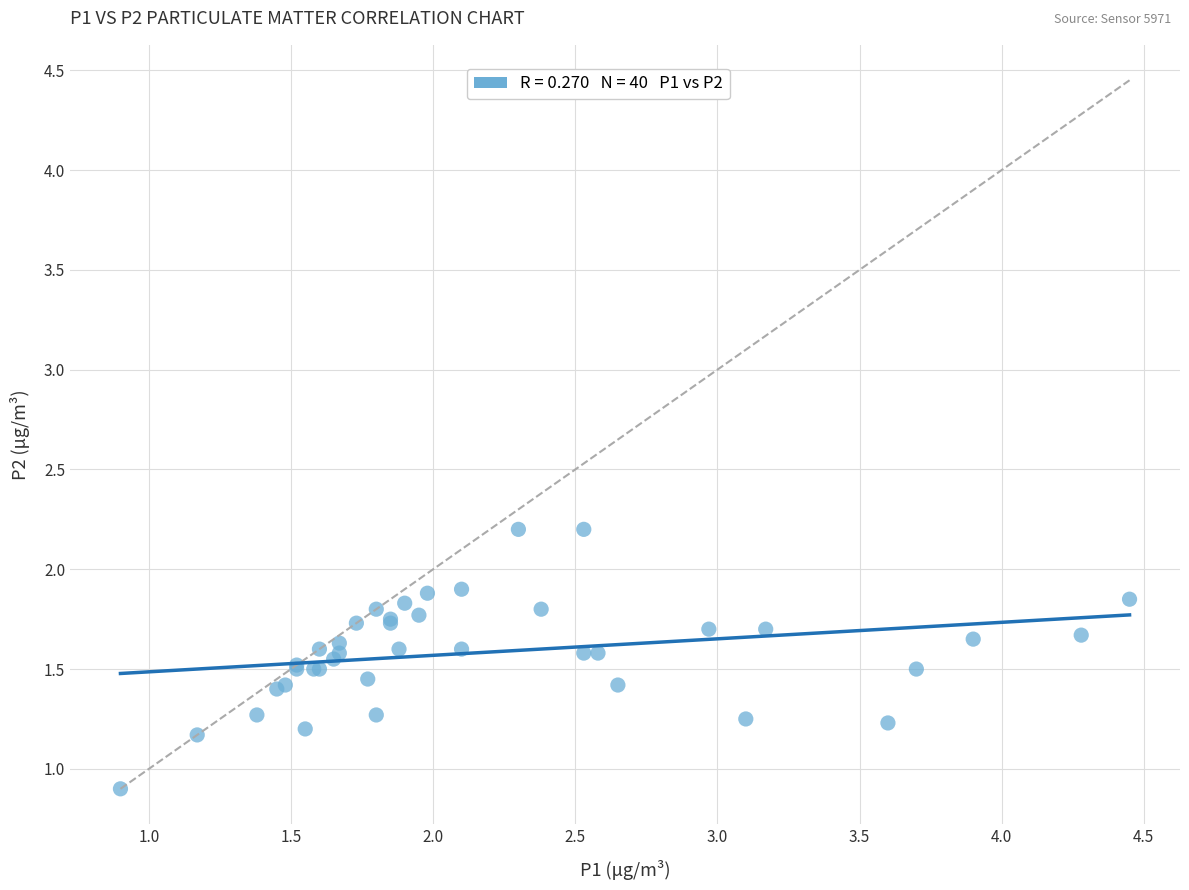

What Y value in the scatter plot is closest to 1?

0.9